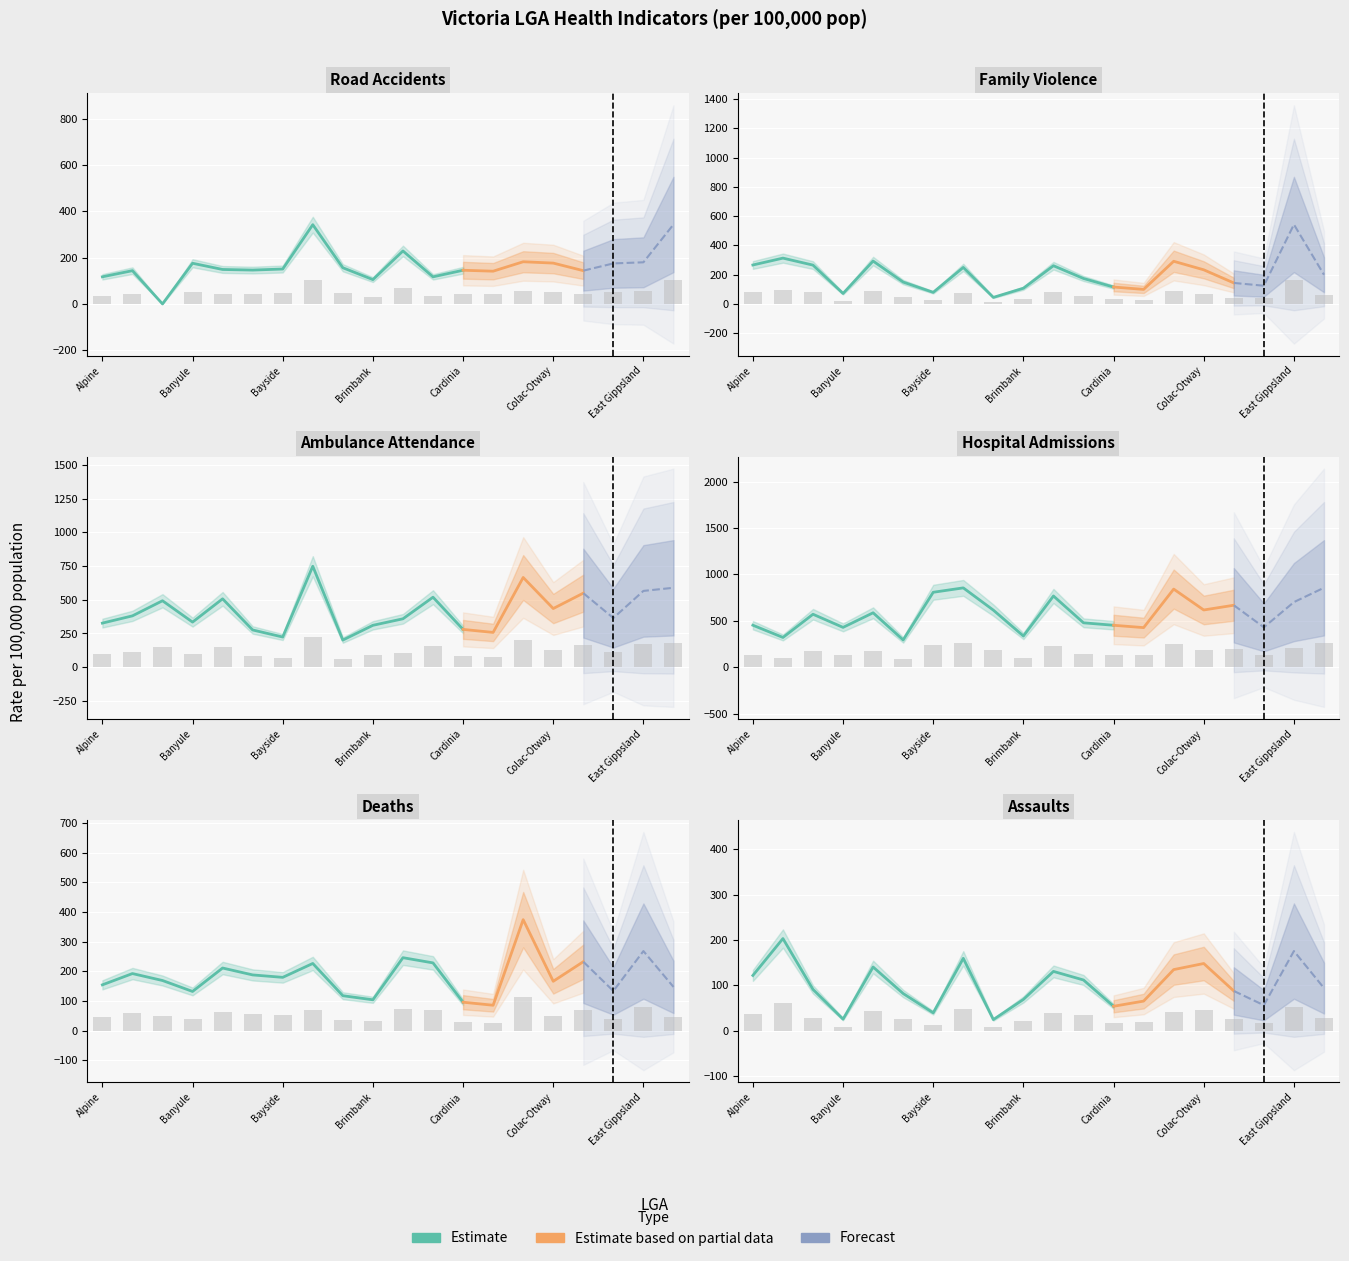

At how many categories does at least one series exceed 104?

18